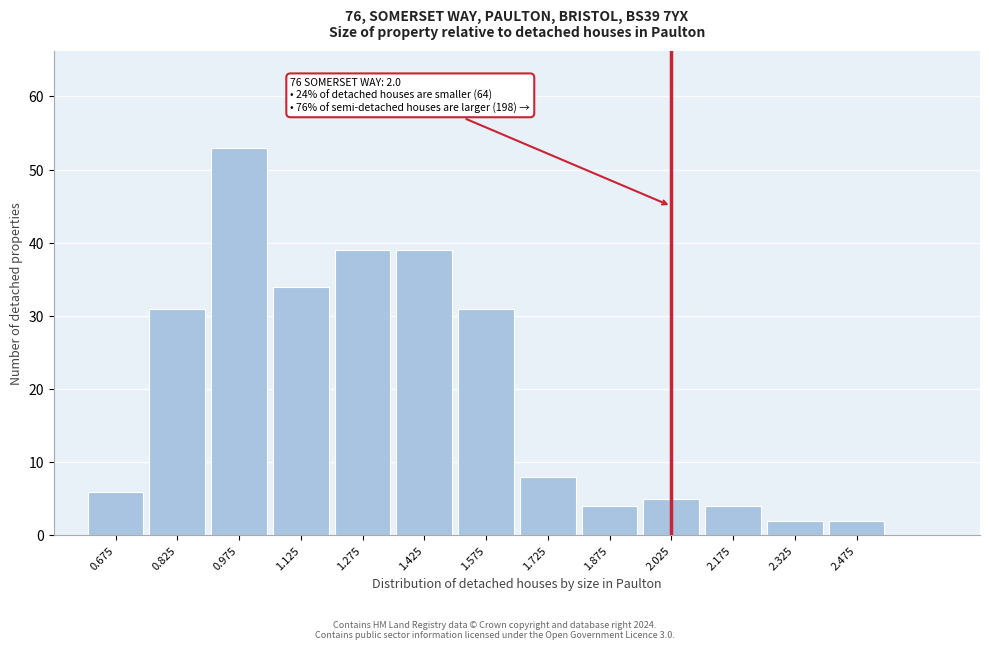

Reading left to right, transcribe all the data shown in this chart.

6	31	53	34	39	39	31	8	4	5	4	2	2